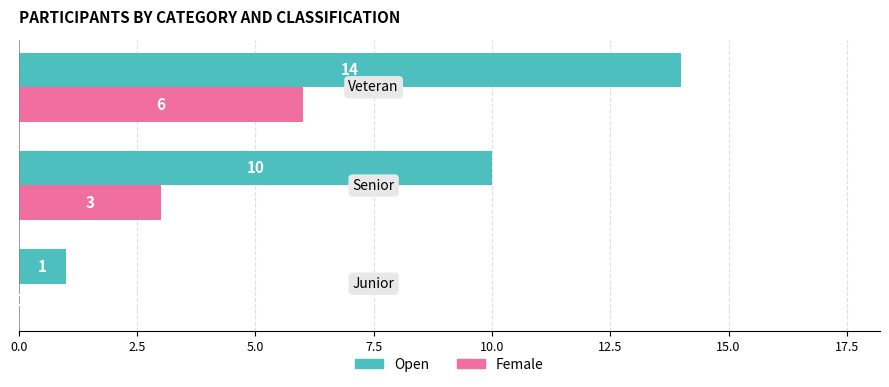

What is the maximum value shown in the chart?

14